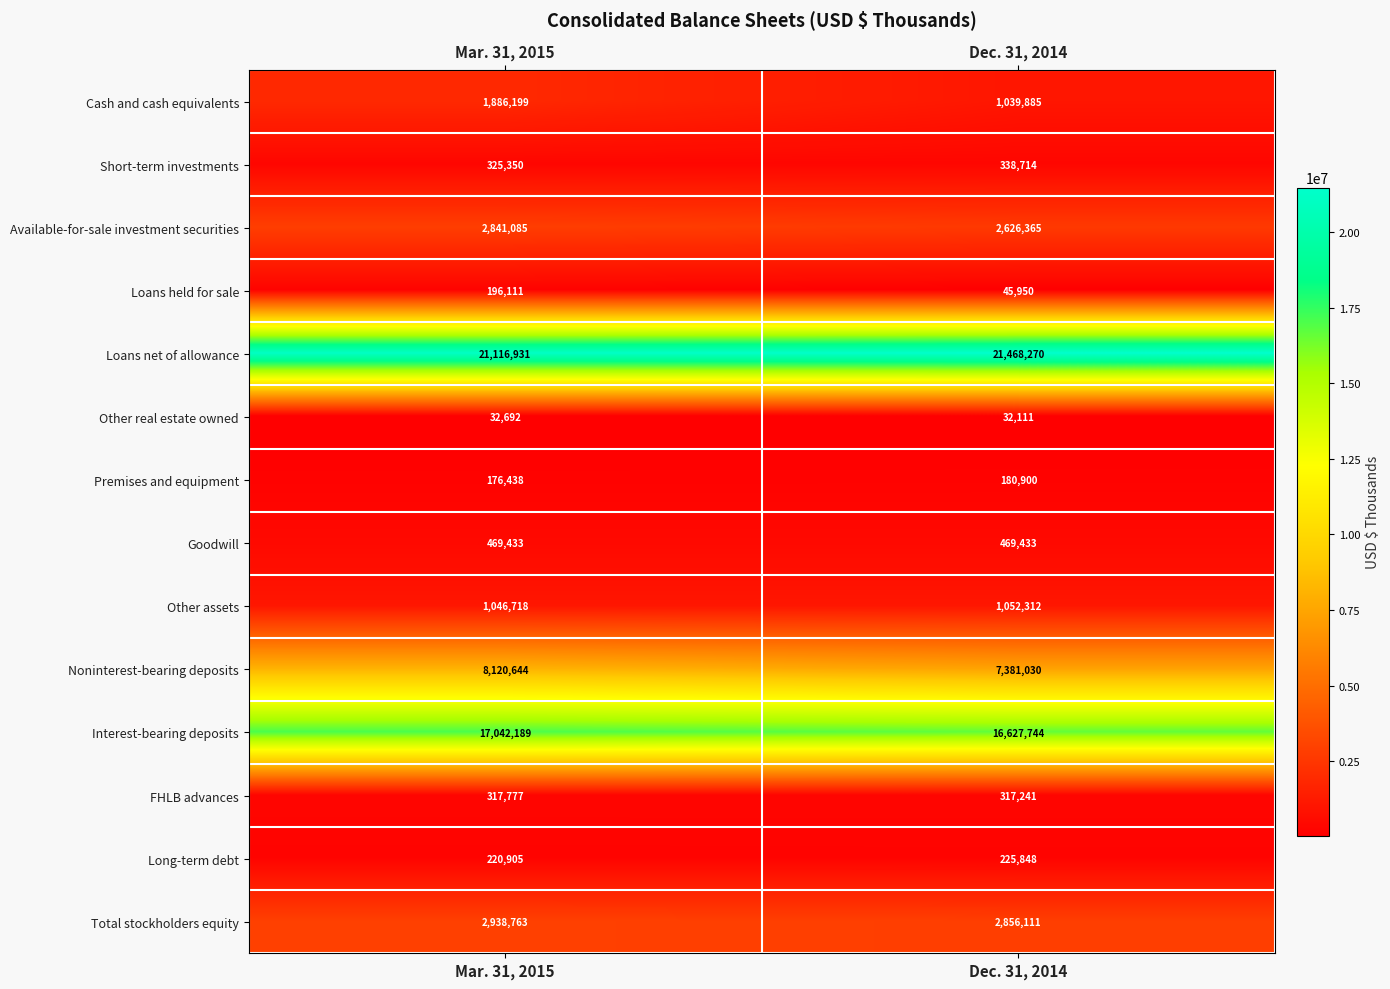

At which category is the sum across all series the highest?

Mar. 31, 2015